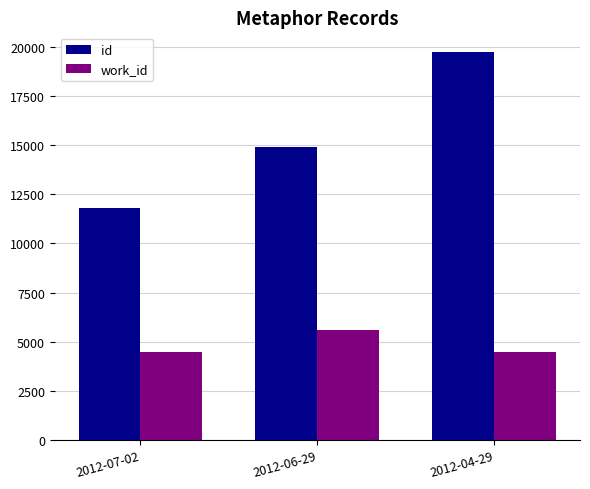

Between 2012-07-02 and 2012-06-29, which series saw the biggest shift?

id